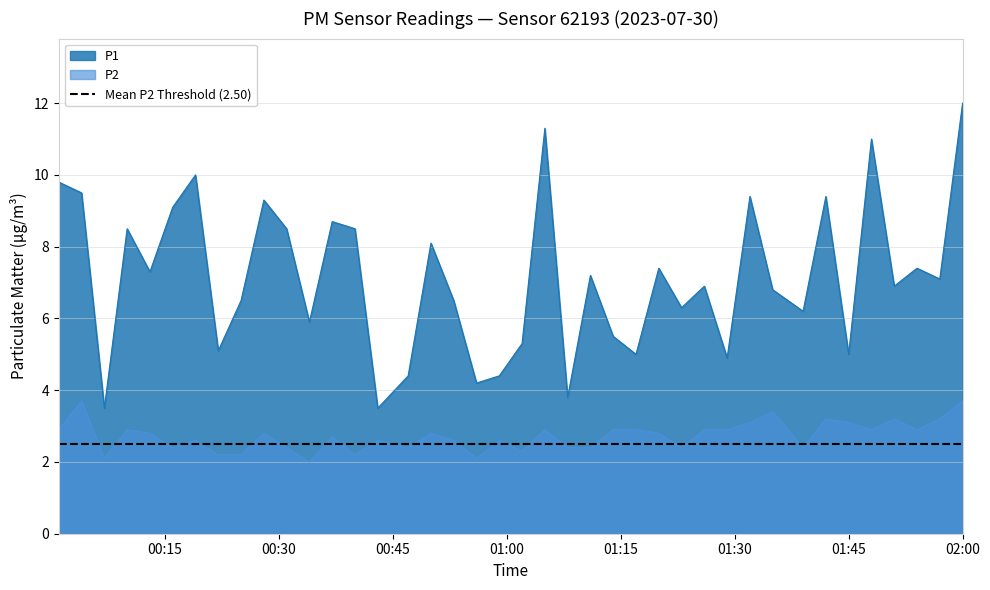

What are all the series names shown in the legend?

P1, P2